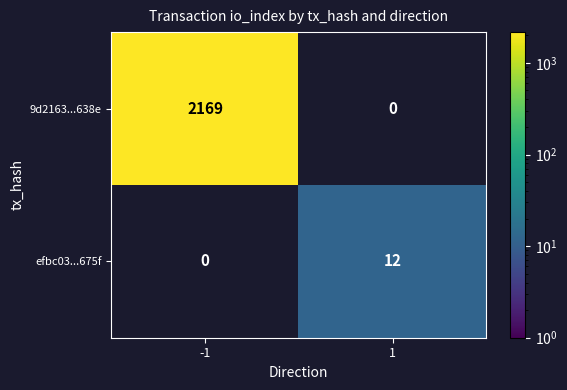

The efbc03...675f series shows 12 at 1. True or false?

True